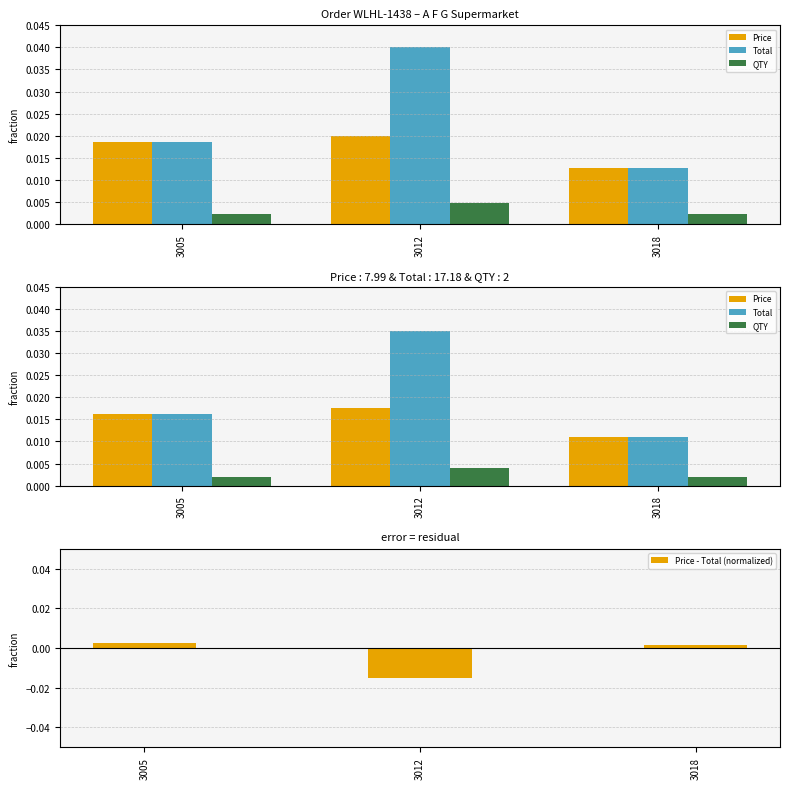

Which series has the largest range (max minus min)?

Total